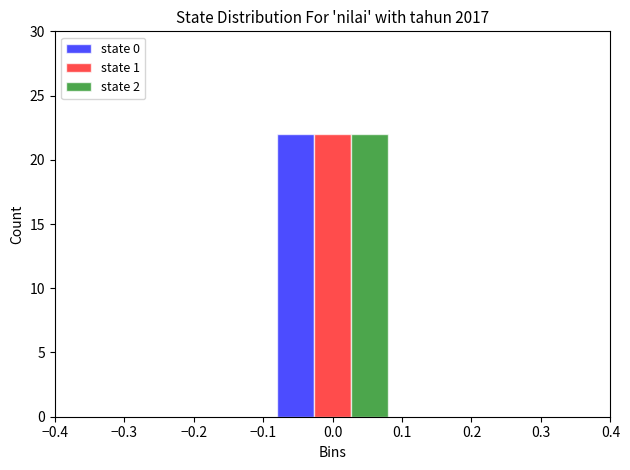

What is the height of the state 2 bar covering -0.08 to 0.08 on the x-axis? The values are not printed on the chart, so give them approximately, as read against the axis.

22